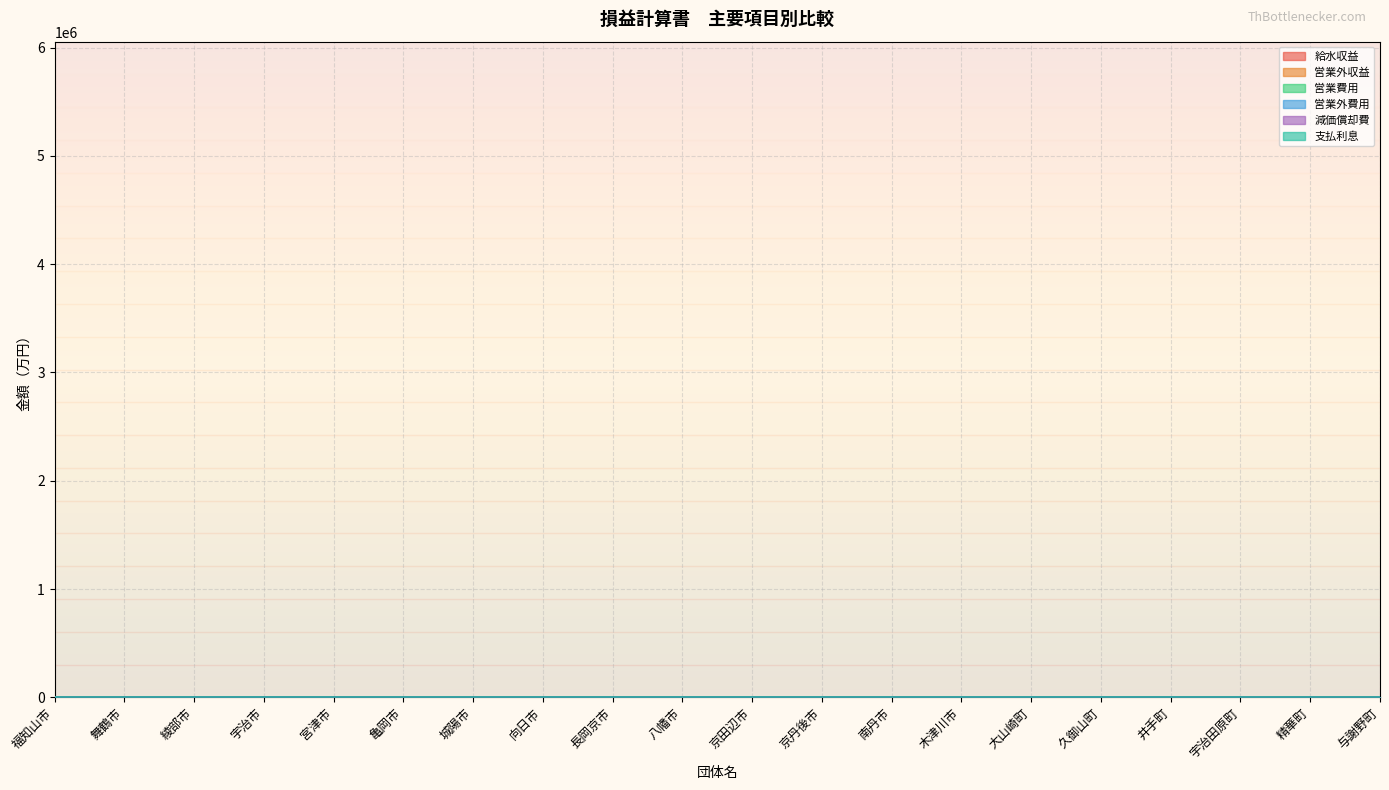

What is the value of the 支払利息 point at the 14th from the left?

2.4